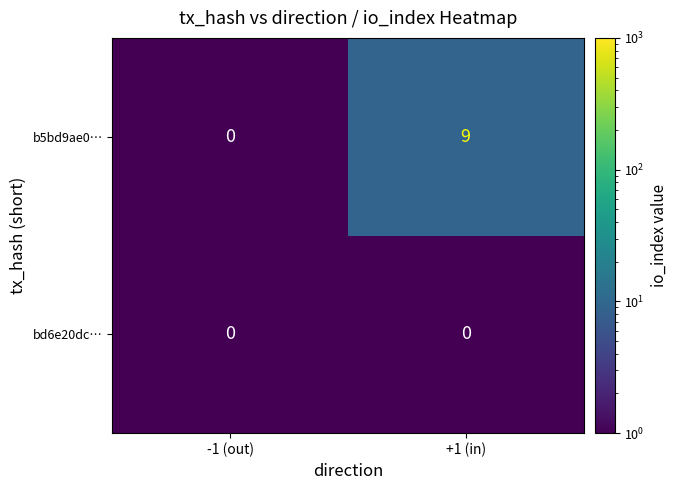

At which category does the chart reach its peak across all series?

+1 (in)